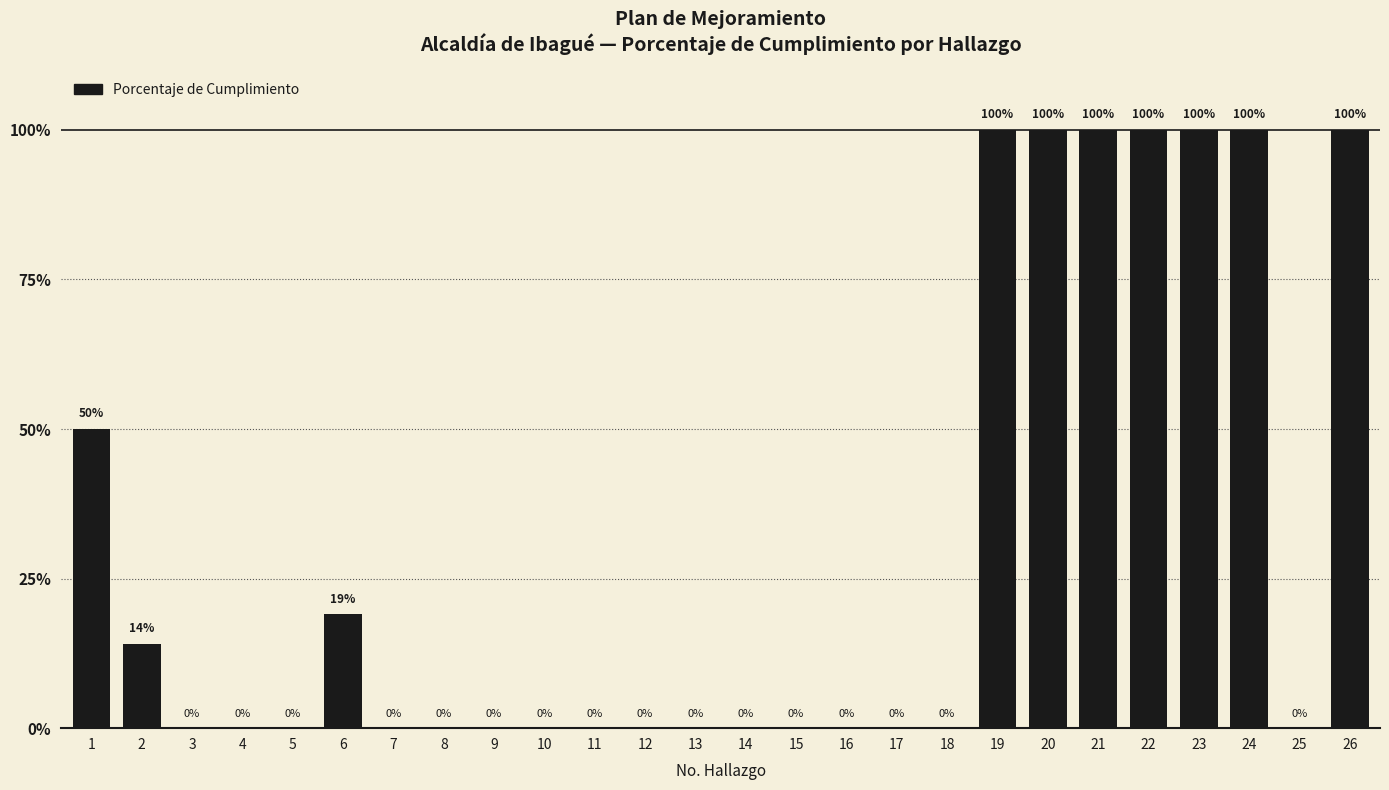

What is the sum of all values?

783